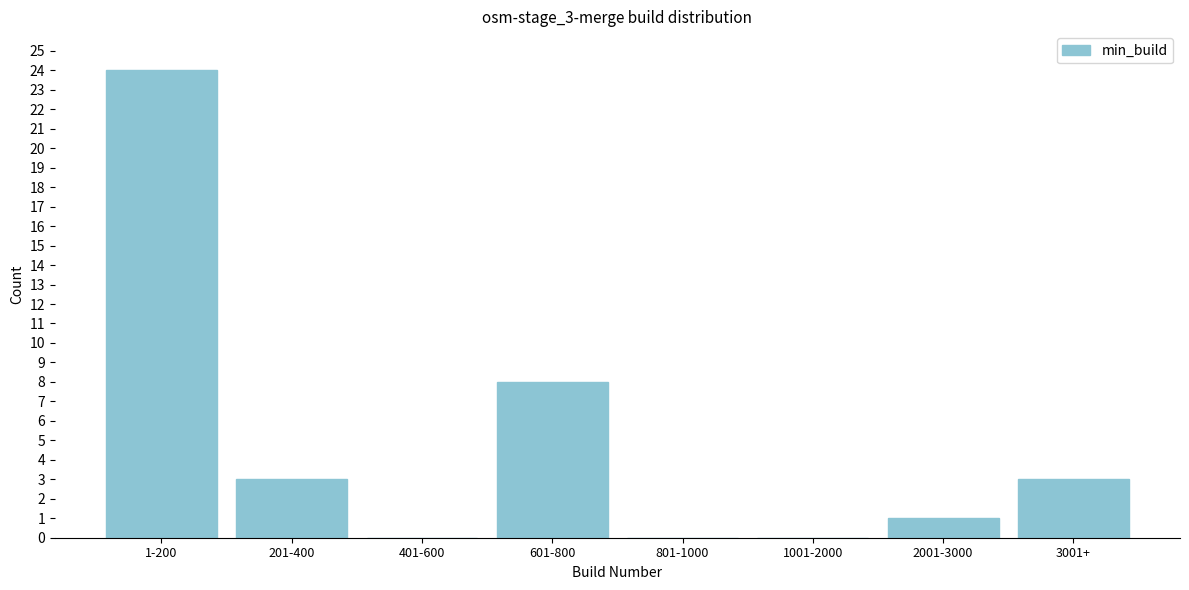

Reading right to left, extract all data points from this chart.

3001+=3	2001-3000=1	1001-2000=0	801-1000=0	601-800=8	401-600=0	201-400=3	1-200=24